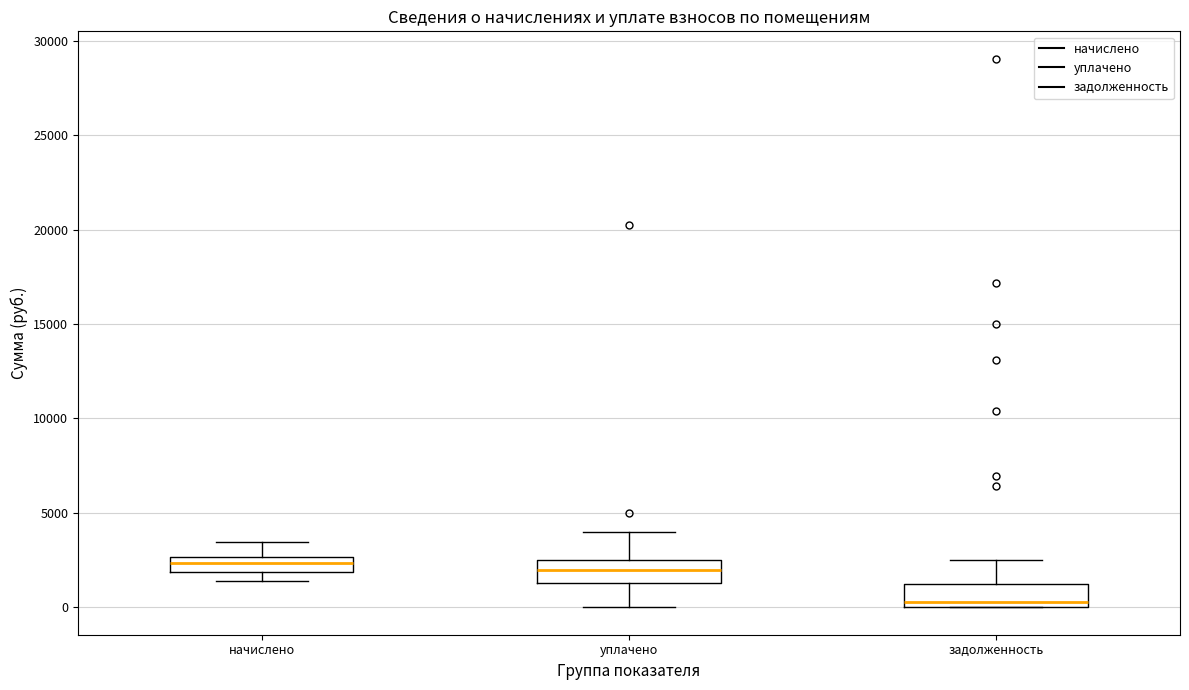

Reading left to right, transcribe this box plot: for each box, give where its median line is, the range the box spans, and where its two whiskers end, as read against the y-axis. The values are not printed on the chart, so give them approximately, as read against the axis.

начислено: median 2500 (inside the box), box 2000 to 2500, whiskers 1500 to 3500
уплачено: median 2000, box 1500 to 2500, whiskers 0 to 4000
задолженность: median 500, box 0 to 1000, whiskers 0 to 2500